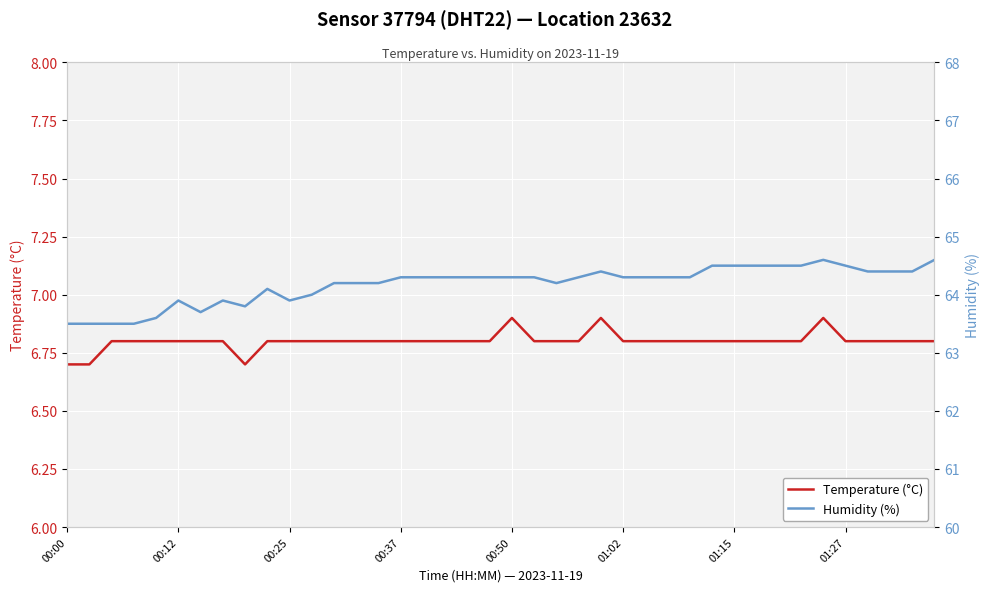

What position from the right is 27?

13